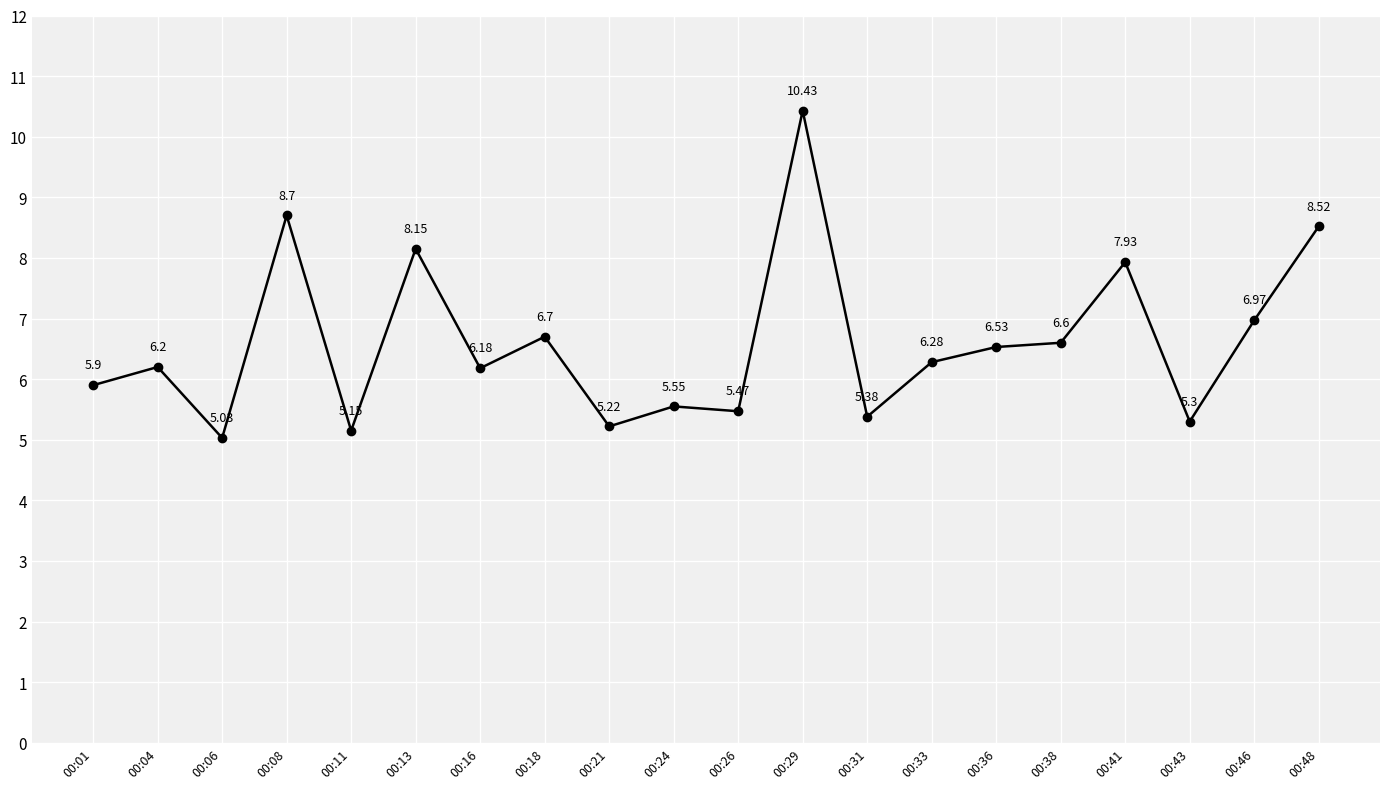

Is this an area chart (filled region under the line)?

No